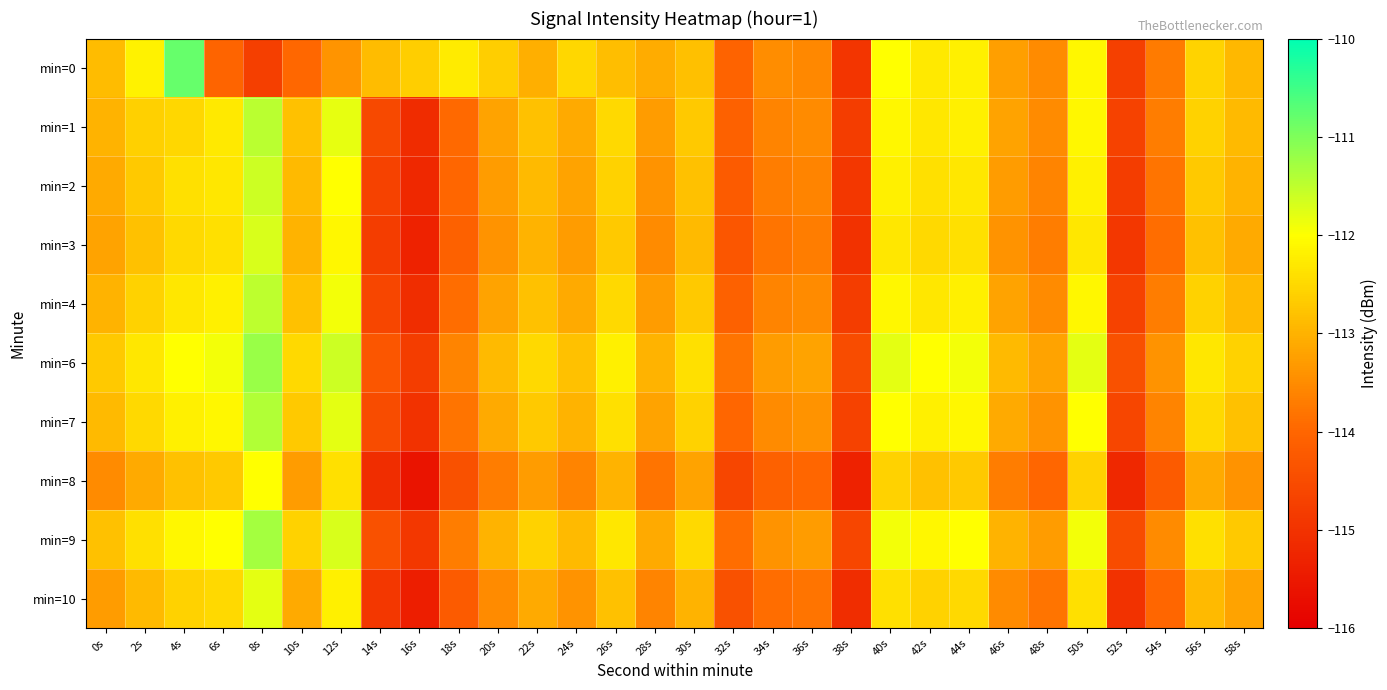

Between 24s and 42s, which series saw the biggest shift?

min=9